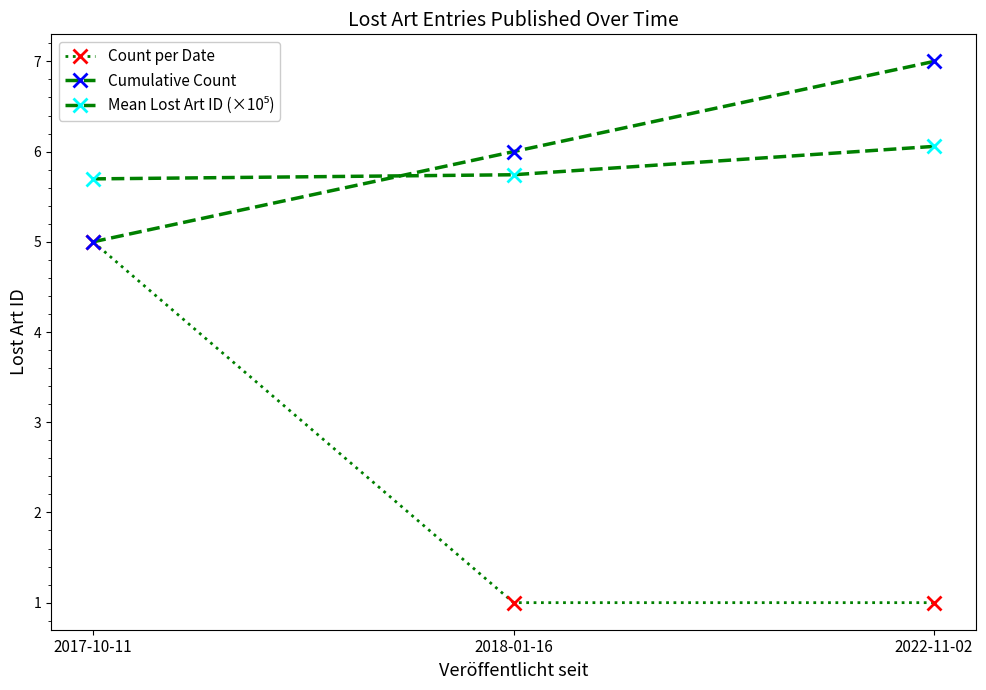

What is the sum of the Count per Date values at 2022-11-02 and 2018-01-16?

2.0